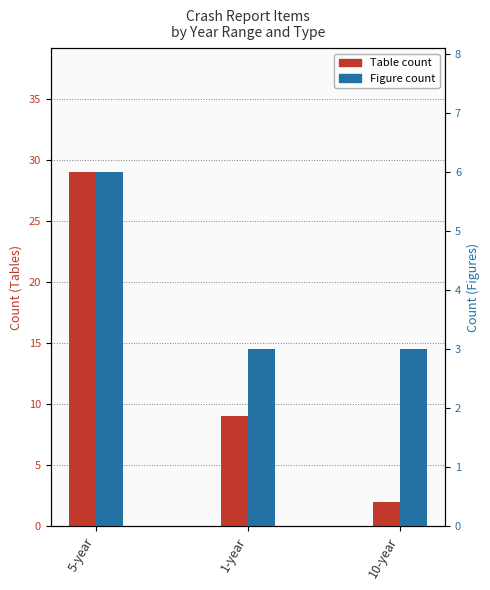

Rank the series by their average value, from lowest to highest.

Figure, Table